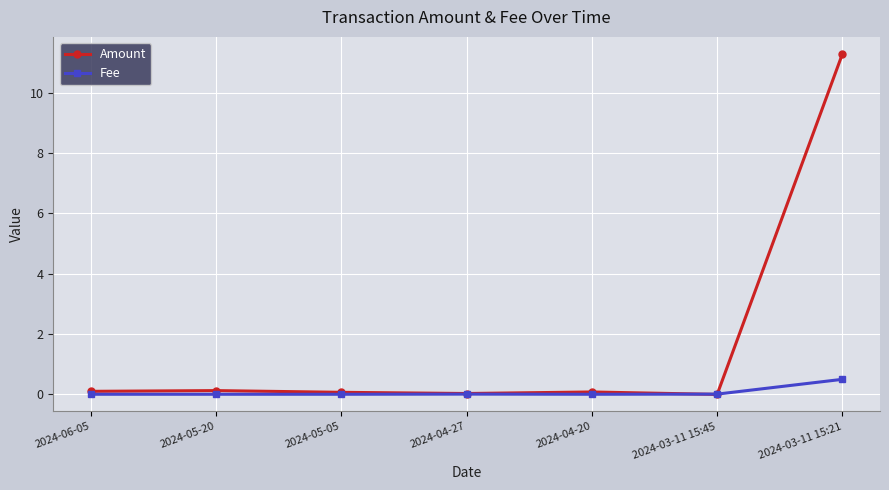

Which label corresponds to the largest value in the chart?

2024-03-11 15:21